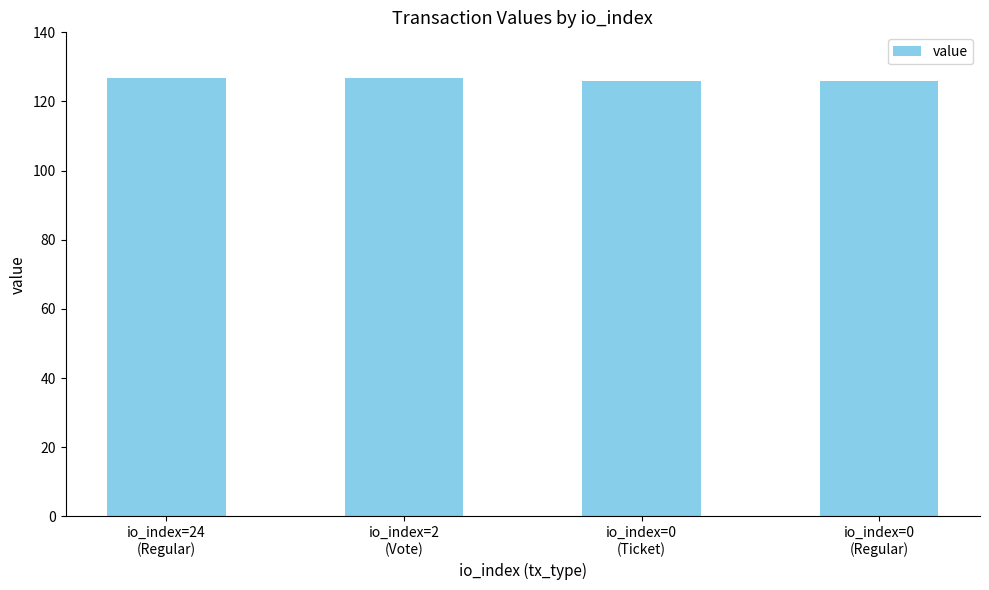

What is the label of the 3rd bar from the left?

io_index=0
(Ticket)